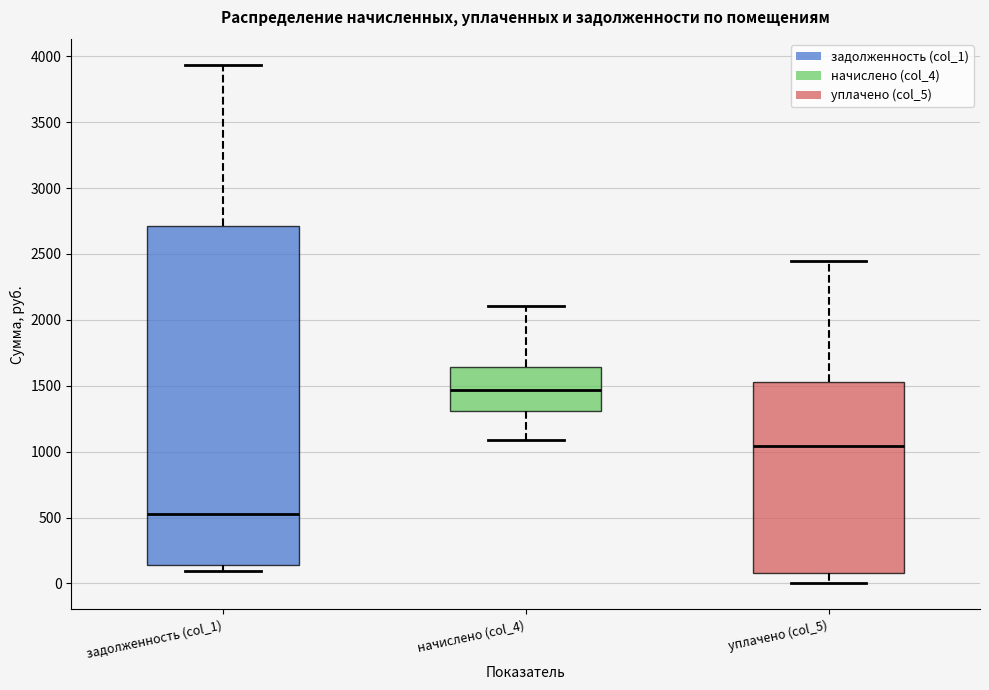

Which box's median line is the highest?

начислено (col_4)